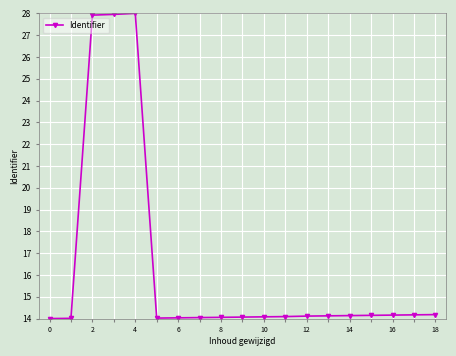

What is the smallest value displayed?

14.0